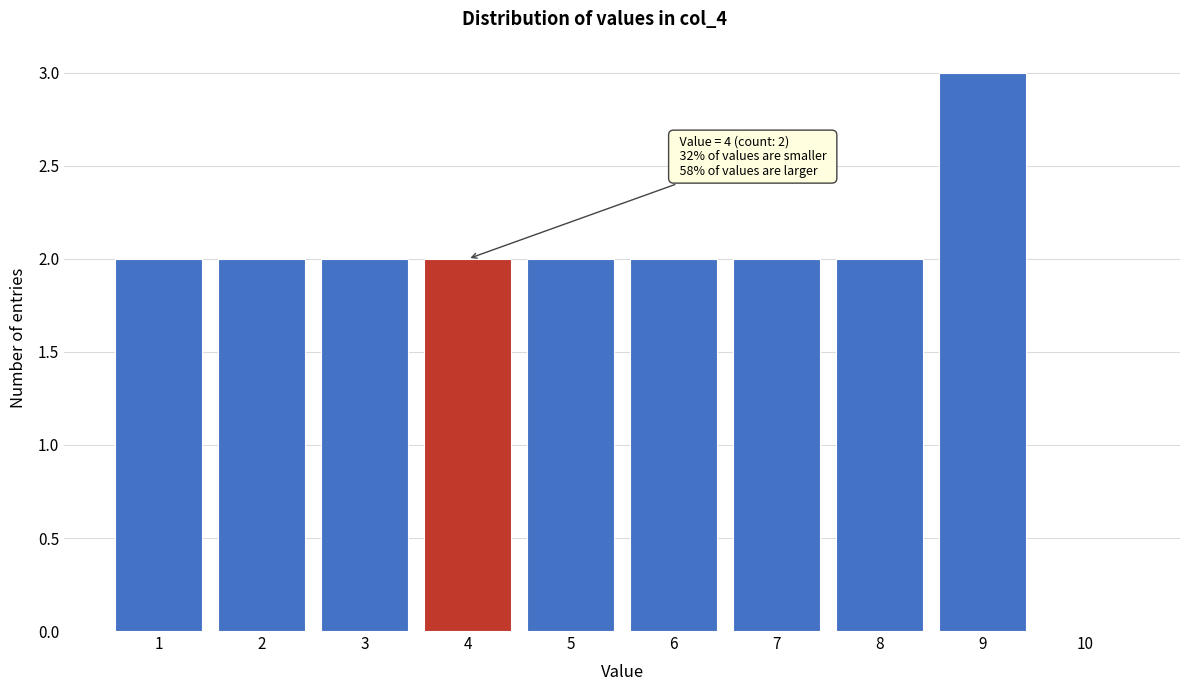

Which range on the x-axis has the tallest bar?

8.5 to 9.5